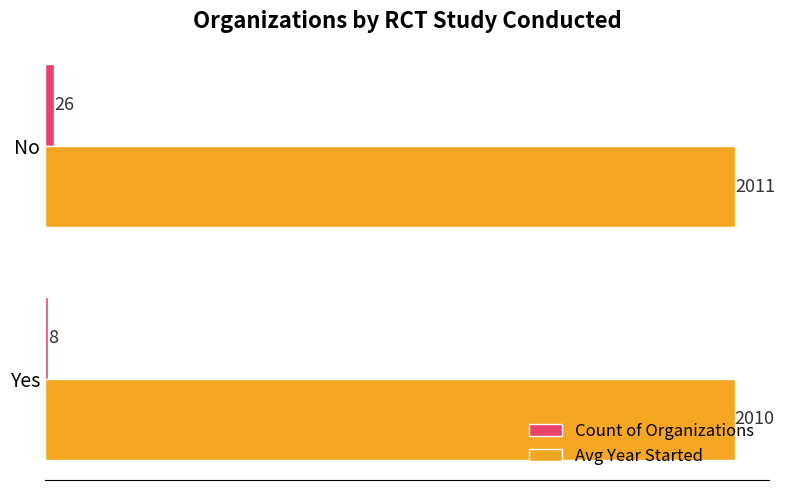

At which category is the sum across all series the highest?

No